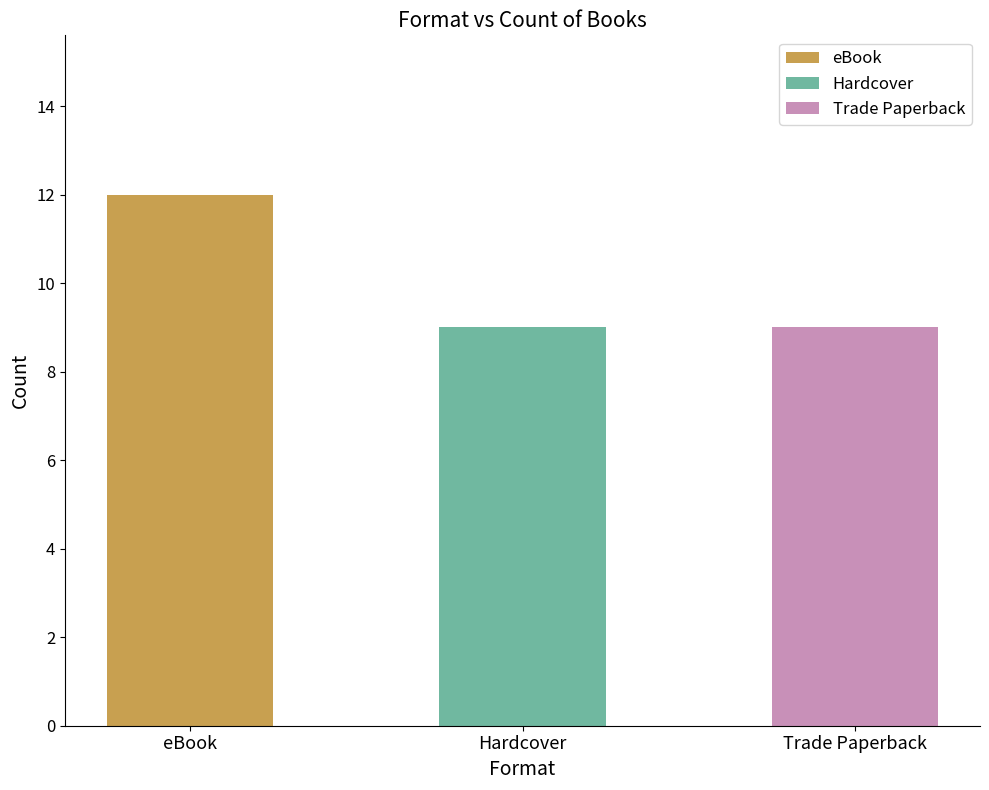

Which label corresponds to the largest value in the chart?

eBook